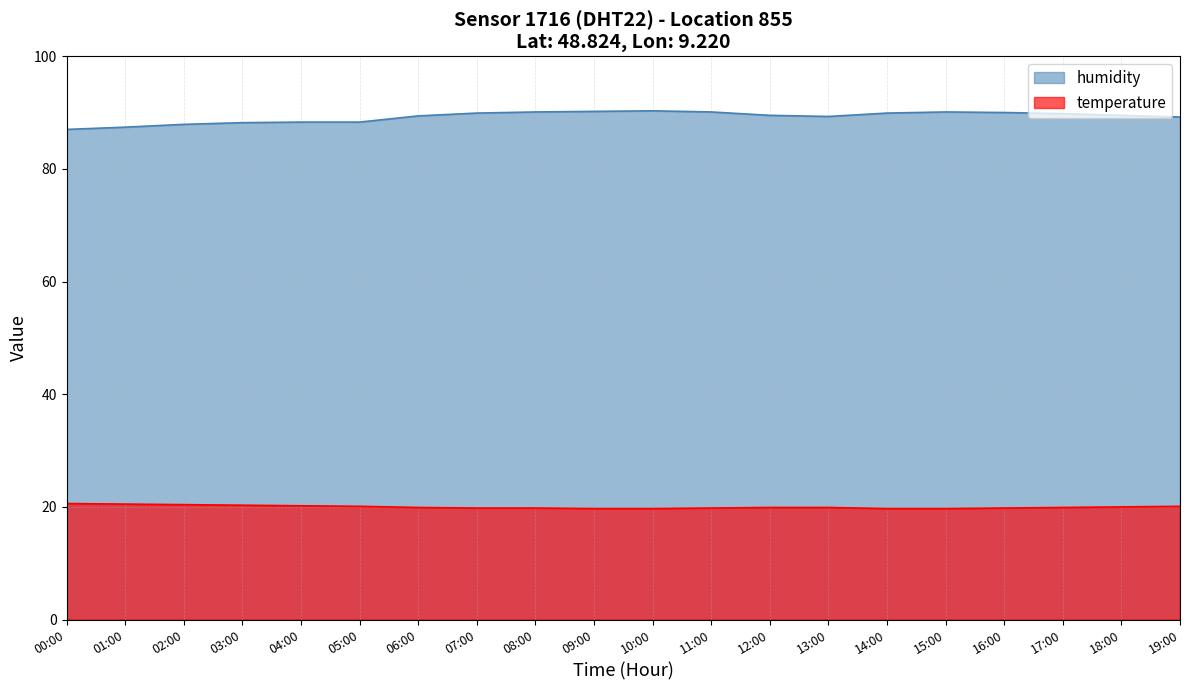

Count the temperature values in the range 19 to 20.

13